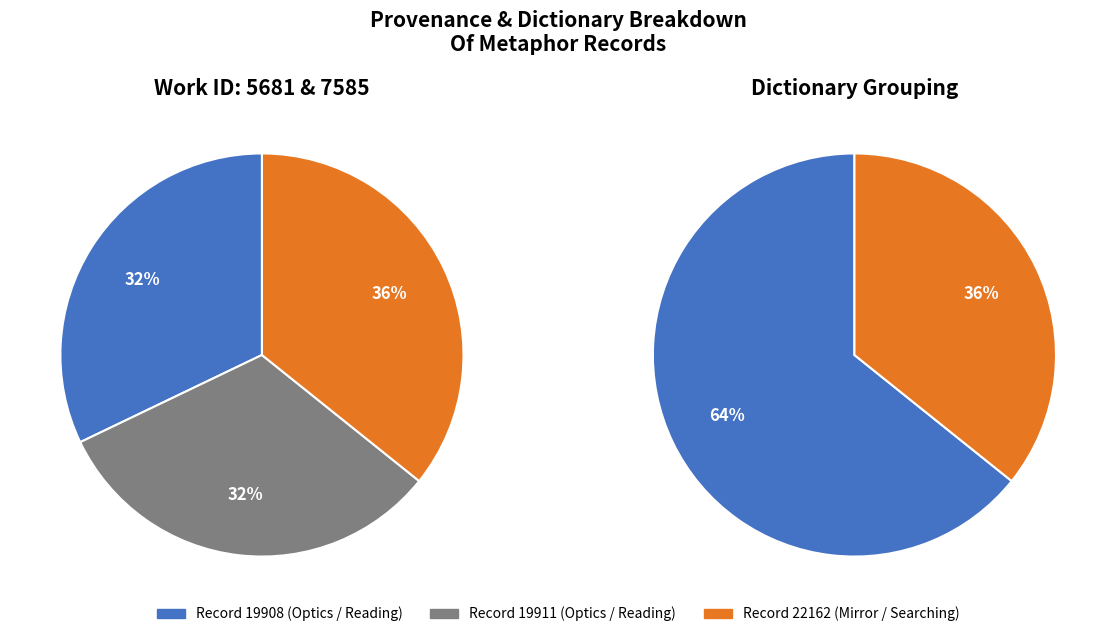

To the nearest percent, what is the difference between the Searching mind+mirror / Mirror (2013-08-15) and Reading / Optics (2012-08-13) slice percentages?

4%